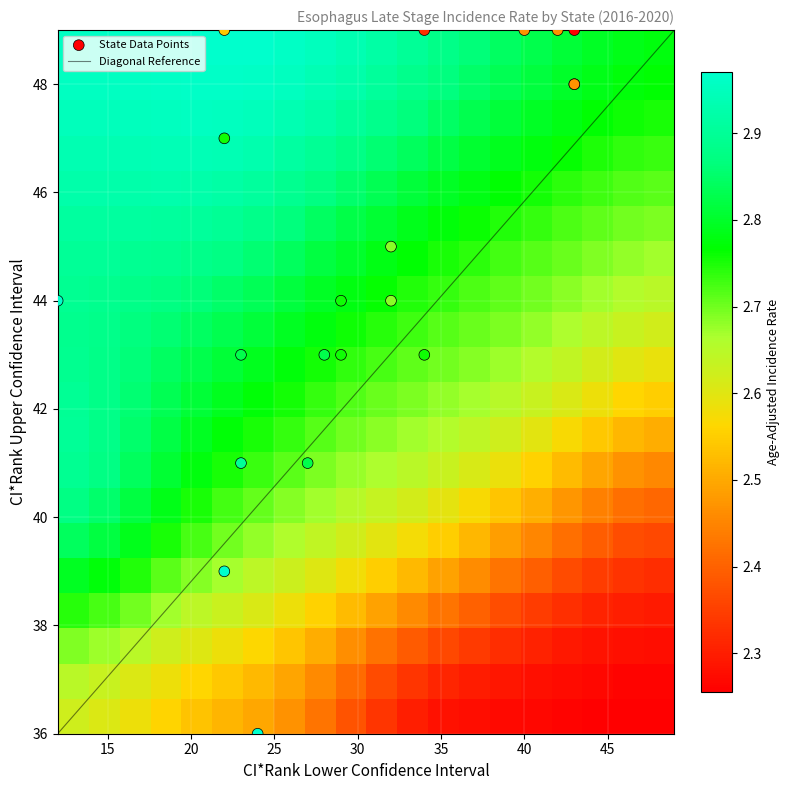

What is the maximum value for Diagonal Reference?

49.0